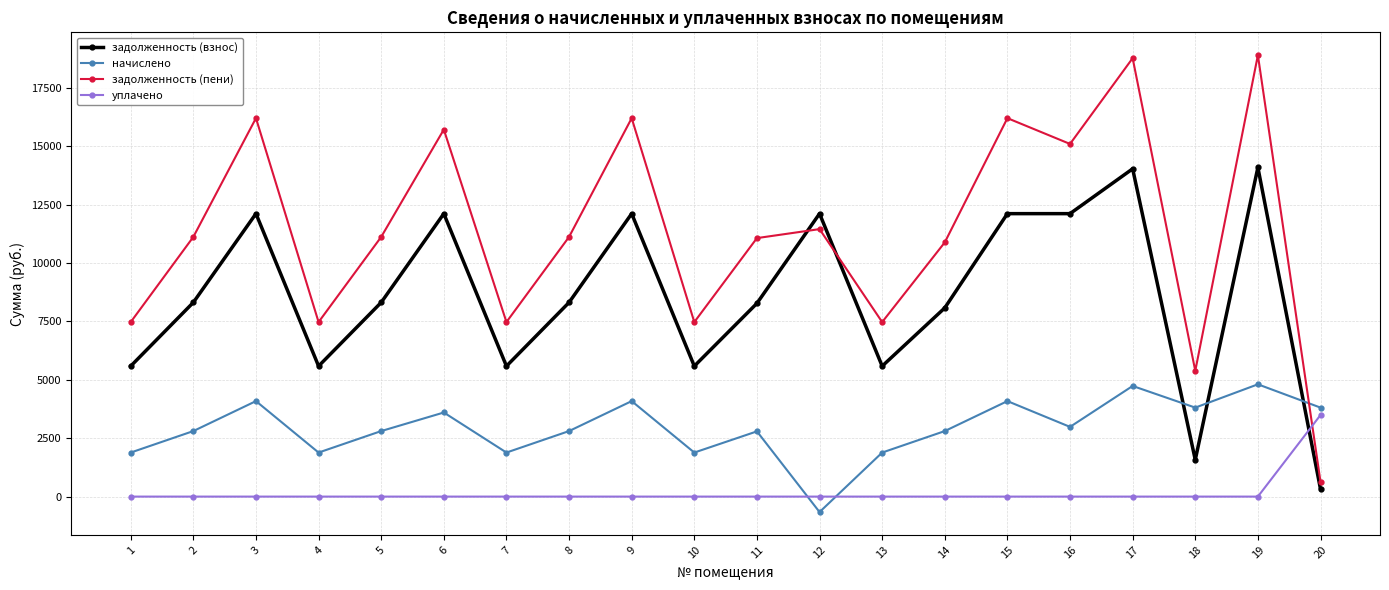

How many data points in задолженность (пени) are less than 11119?

9